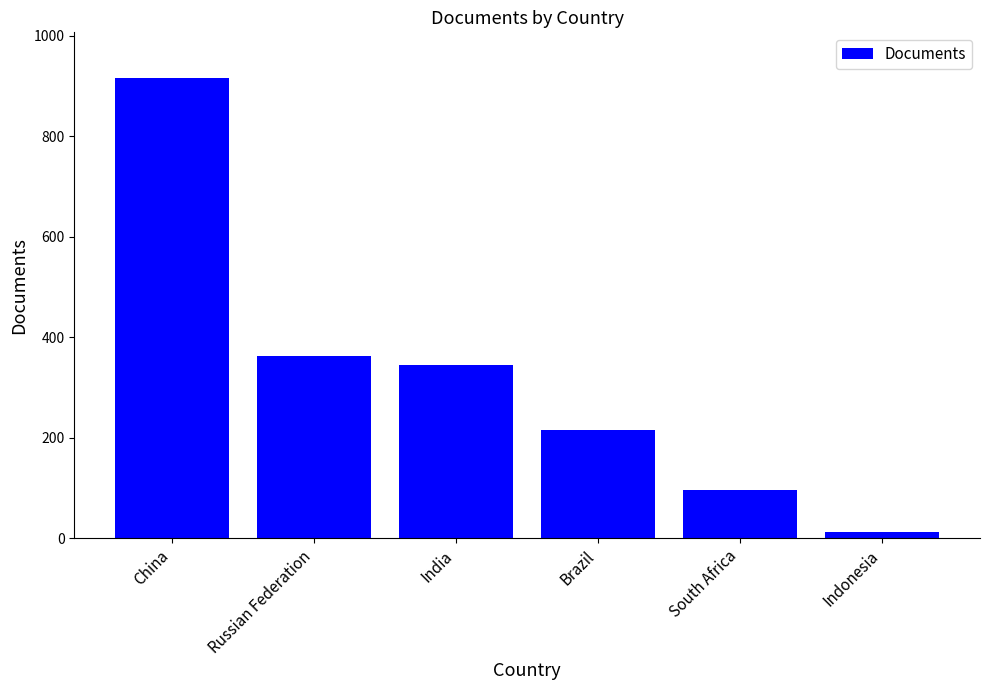

True or false: the data shows 103 at Russian Federation.

False